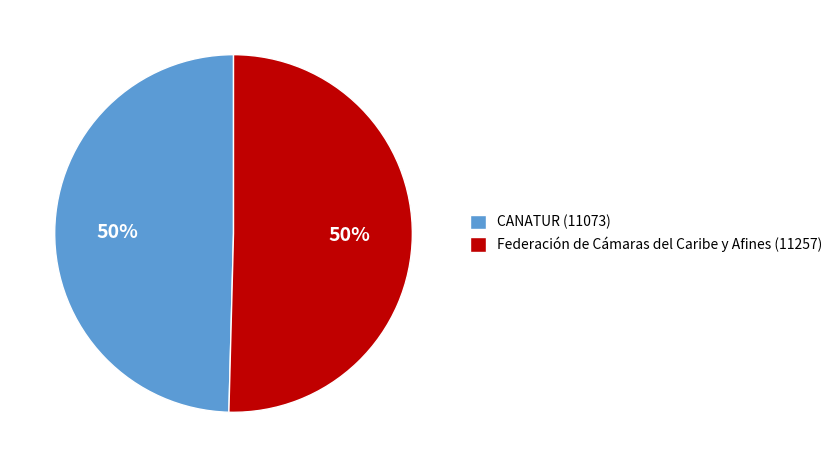

What percentage is the CANATUR (11073) slice, to the nearest percent?

50%